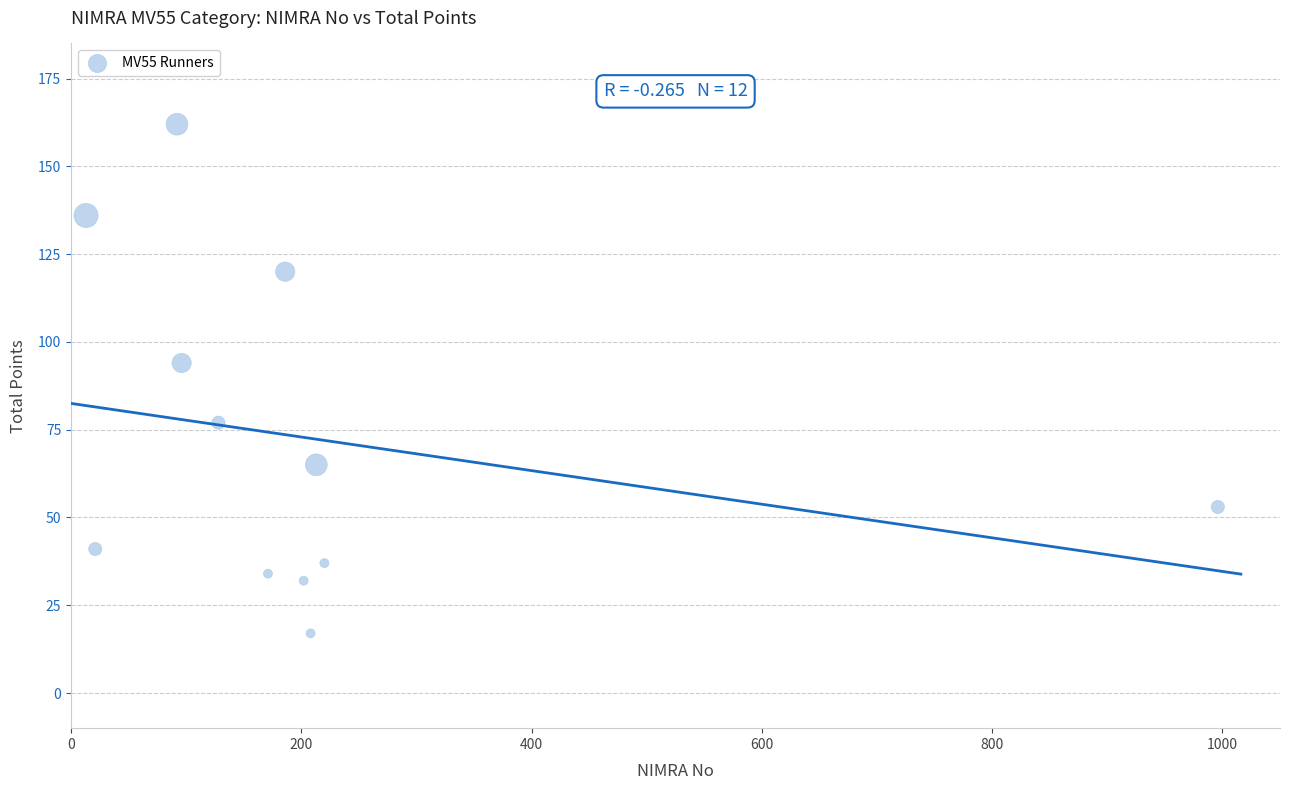

What Y value in the scatter plot is closest to 89?

94